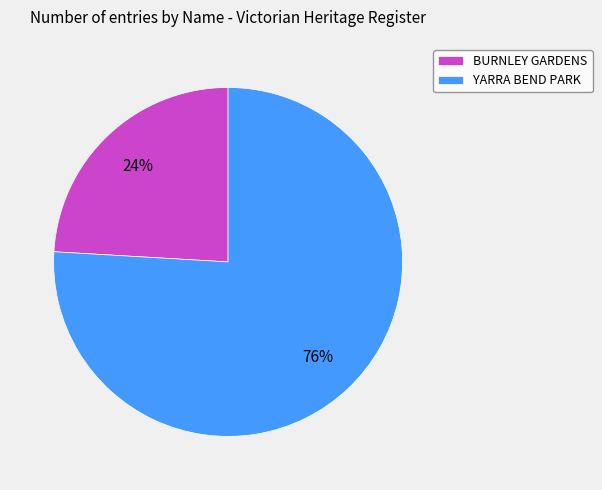

Which slice is the smallest?

BURNLEY GARDENS